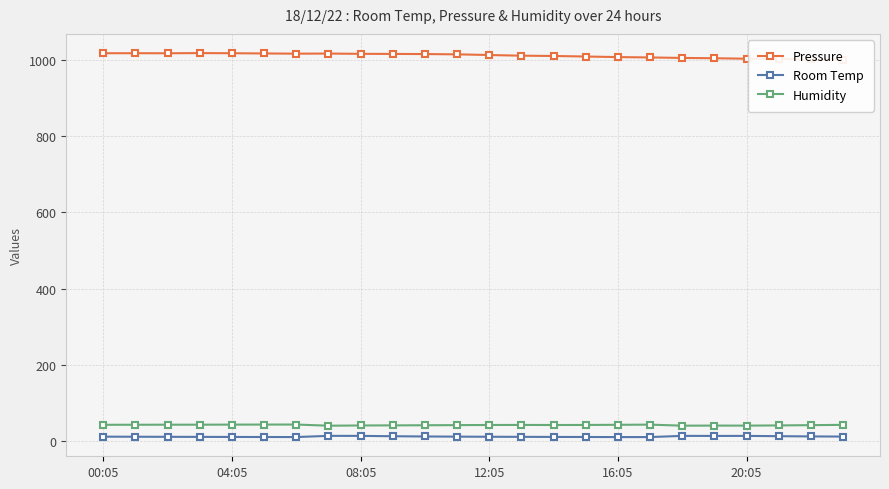

True or false: Humidity and Room Temp intersect in this chart.

False